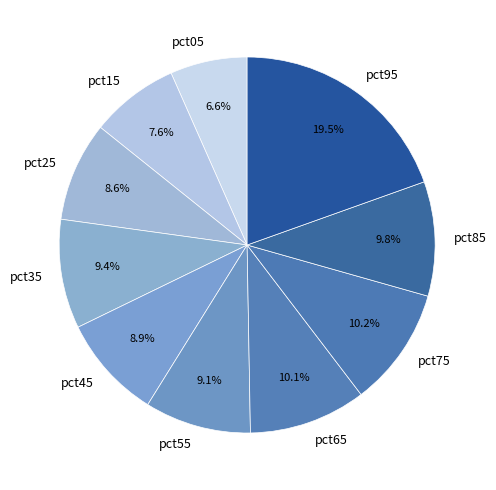

To the nearest percent, what portion does pct55 represent?

9%